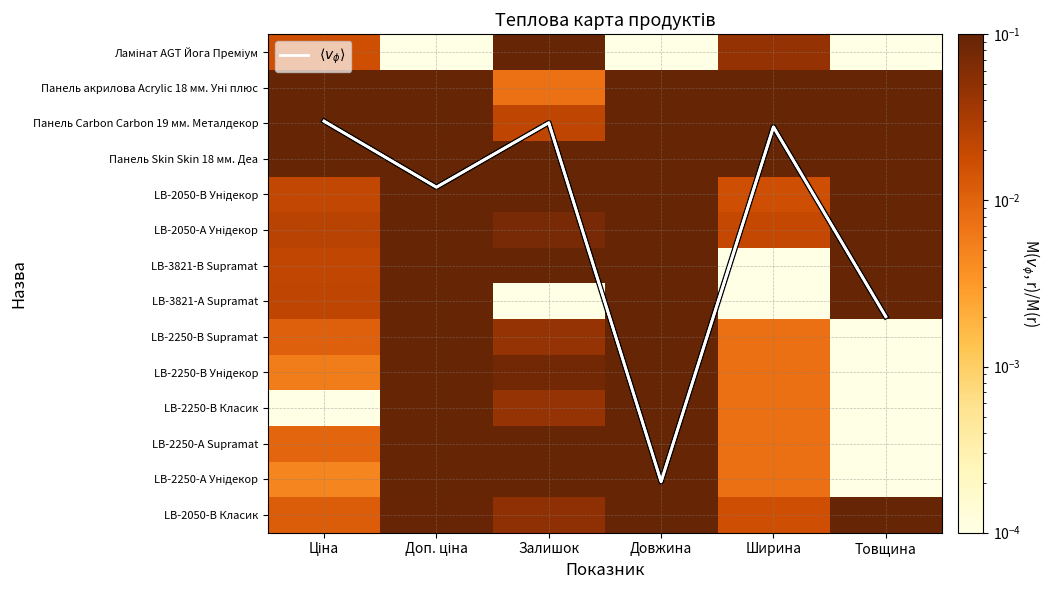

Which has a higher value, Ціна or Доп. ціна?

Доп. ціна